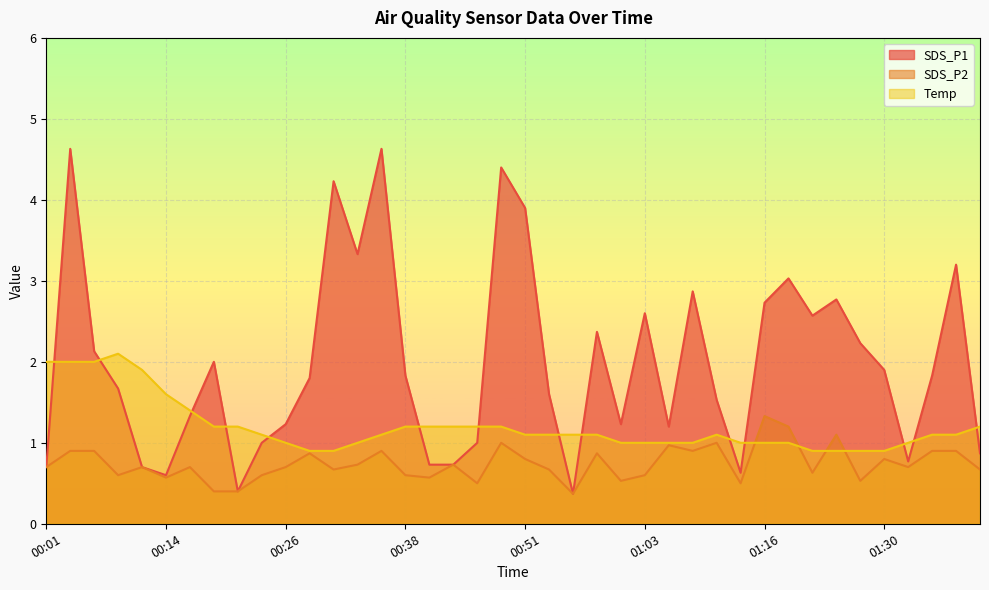

What is the difference between the maximum and minimum values in the Temp series?

1.2